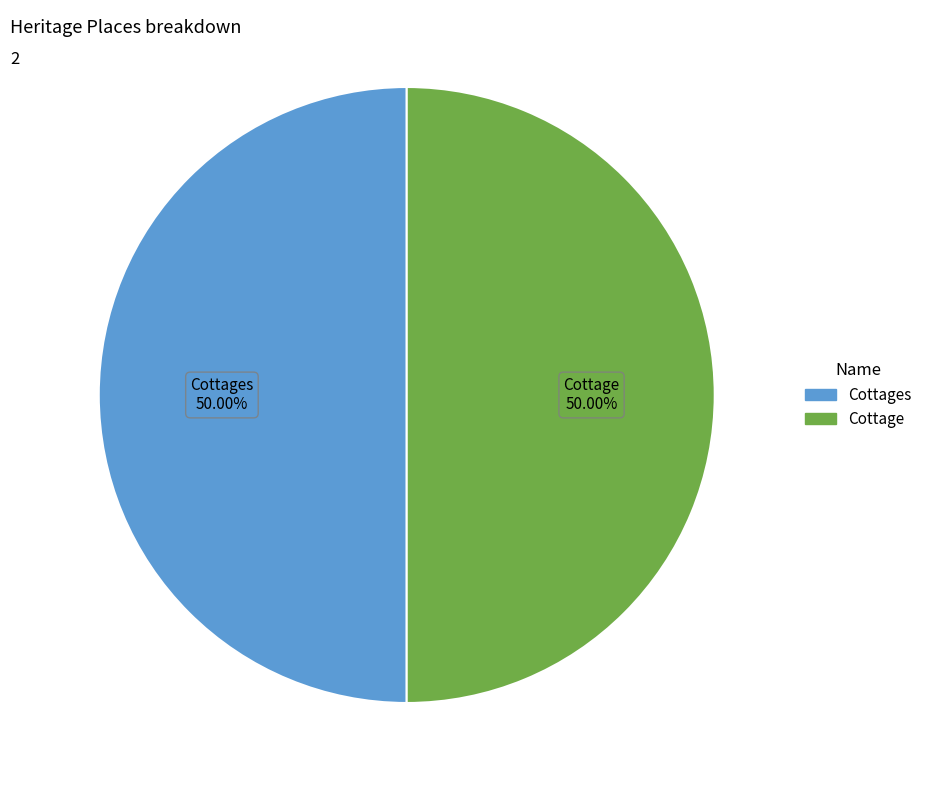

How many slices are in this pie chart?

2